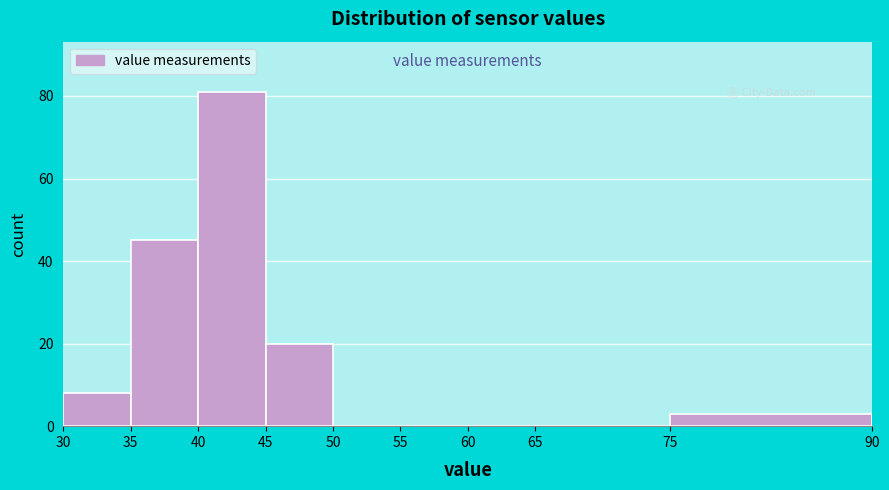

Reading left to right, list every bar in this chart as the range it spans on the x-axis followed by its height. The values are not printed on the chart, so give them approximately, as read against the axis.

30 to 35: 8
35 to 40: 46
40 to 45: 82
45 to 50: 20
50 to 55: 0
55 to 60: 0
60 to 65: 0
65 to 75: 0
75 to 90: 4